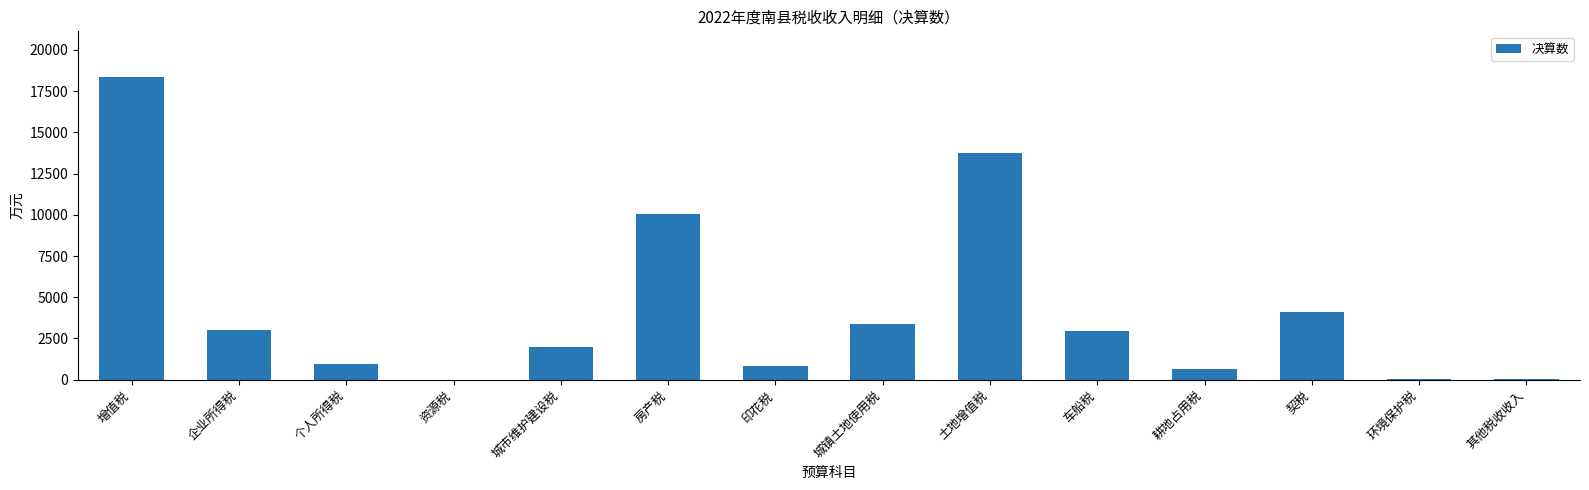

What is the maximum value shown in the chart?

18372